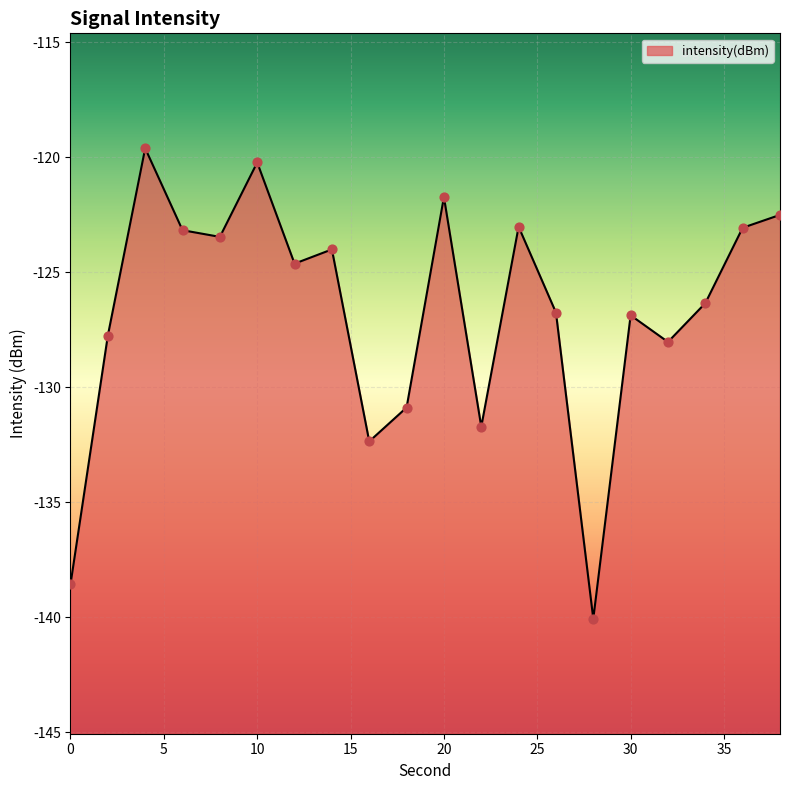

What is the change in value from 10 to 34?

-6.1